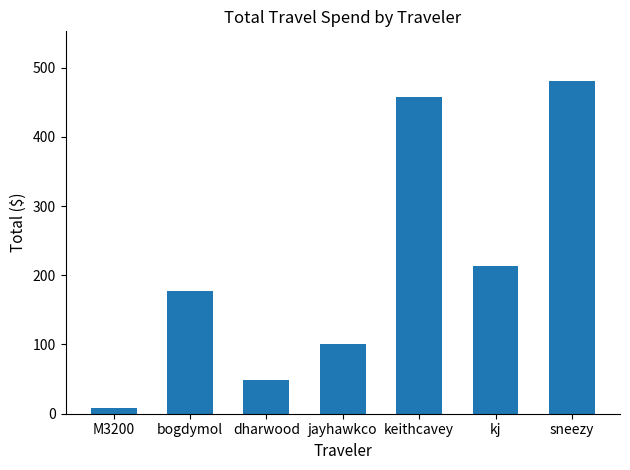

What is the label of the 5th bar from the right?

dharwood